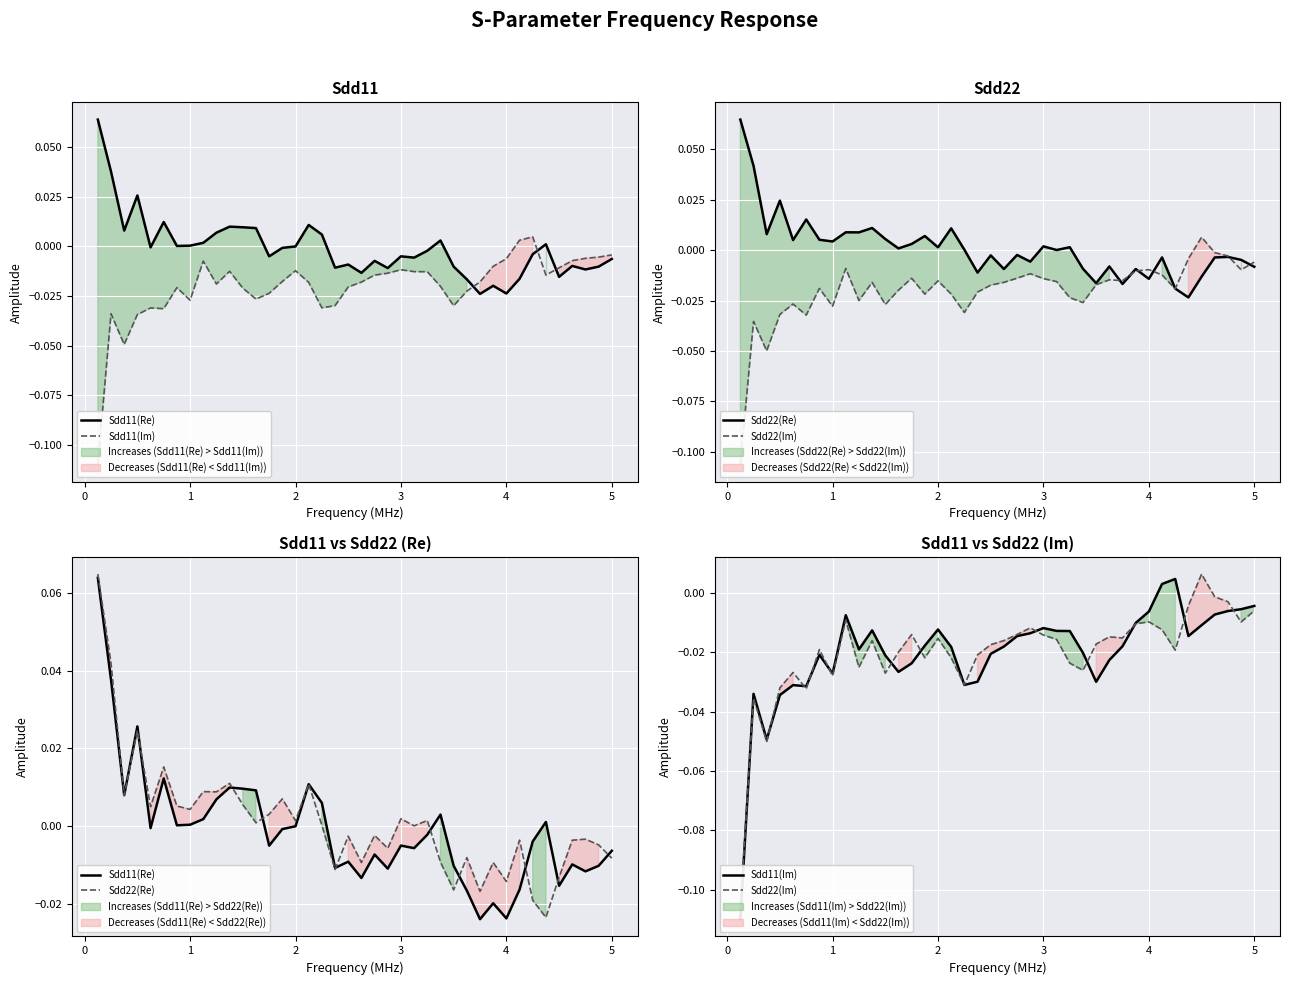

At how many categories does at least one series exceed 0?

26